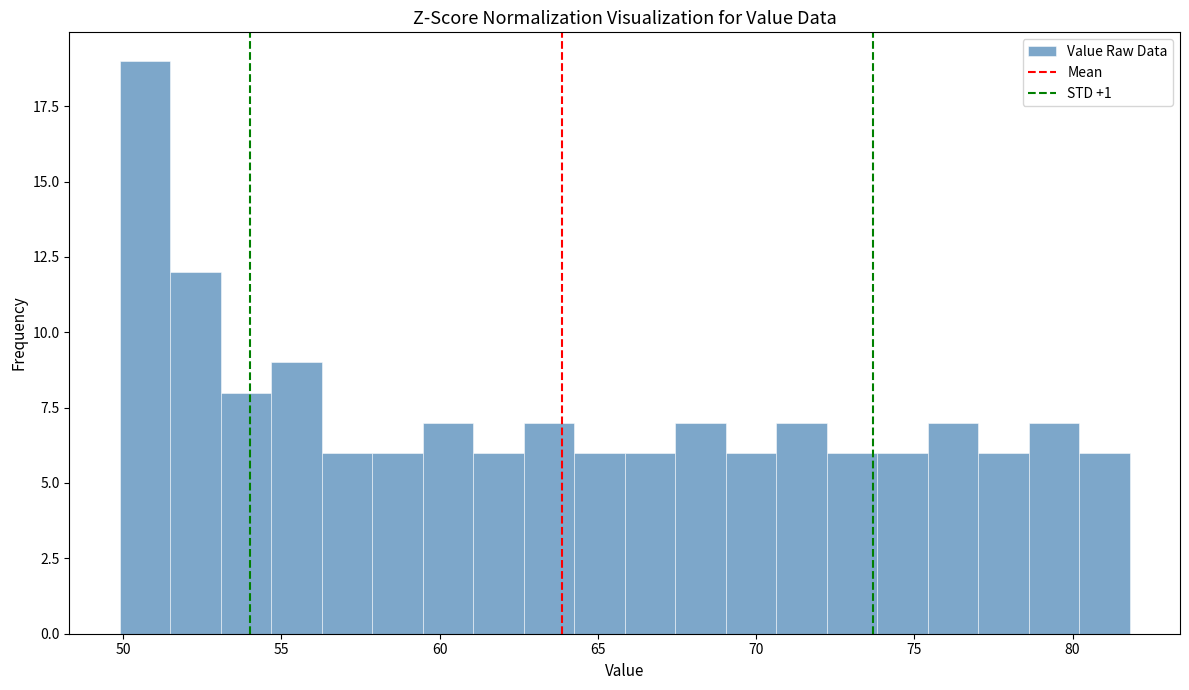

Around what value on the x-axis is the tallest bar? Give the approximate position of its centre, as read against the axis.

50.5